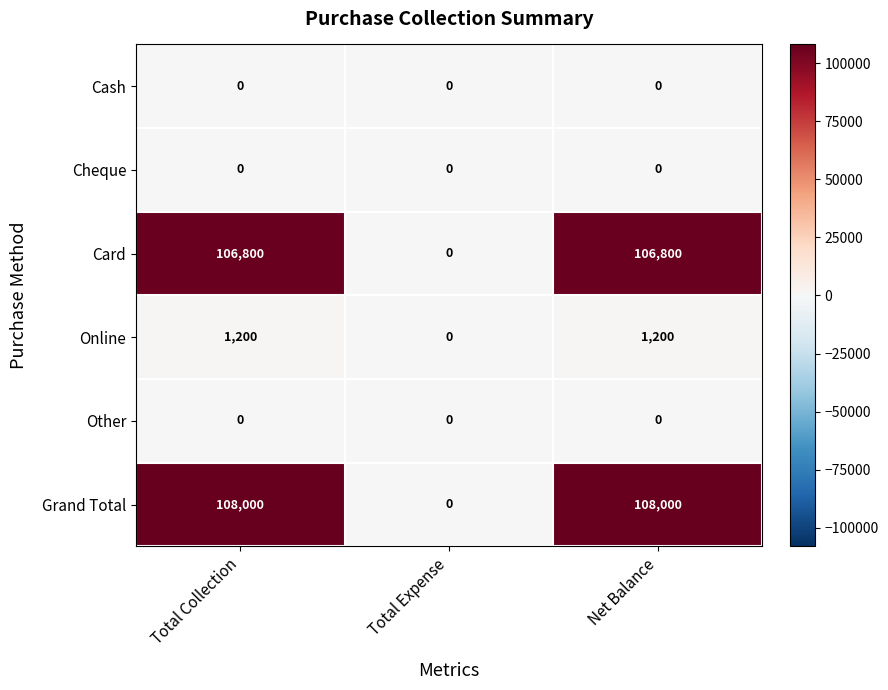

Which series has the widest spread of values?

Grand Total